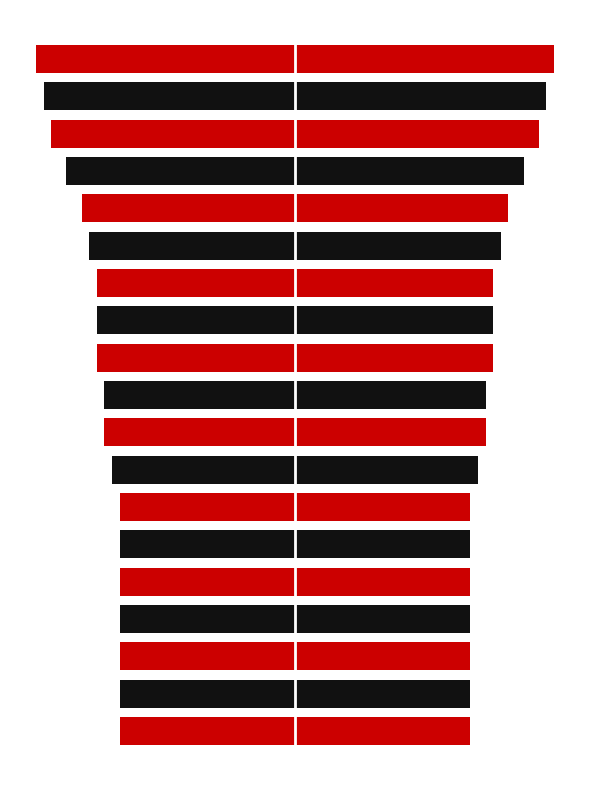

Which series has the widest spread of values?

Total-poäng (left)